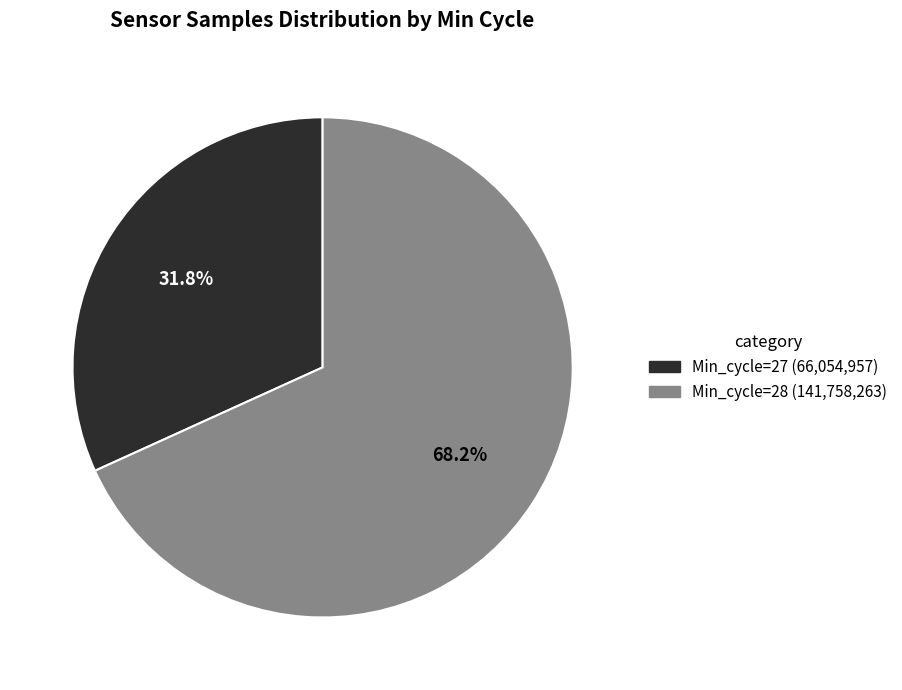

What is the total percentage of Min_cycle=28 (141,758,263) and Min_cycle=27 (66,054,957)?

100.0%